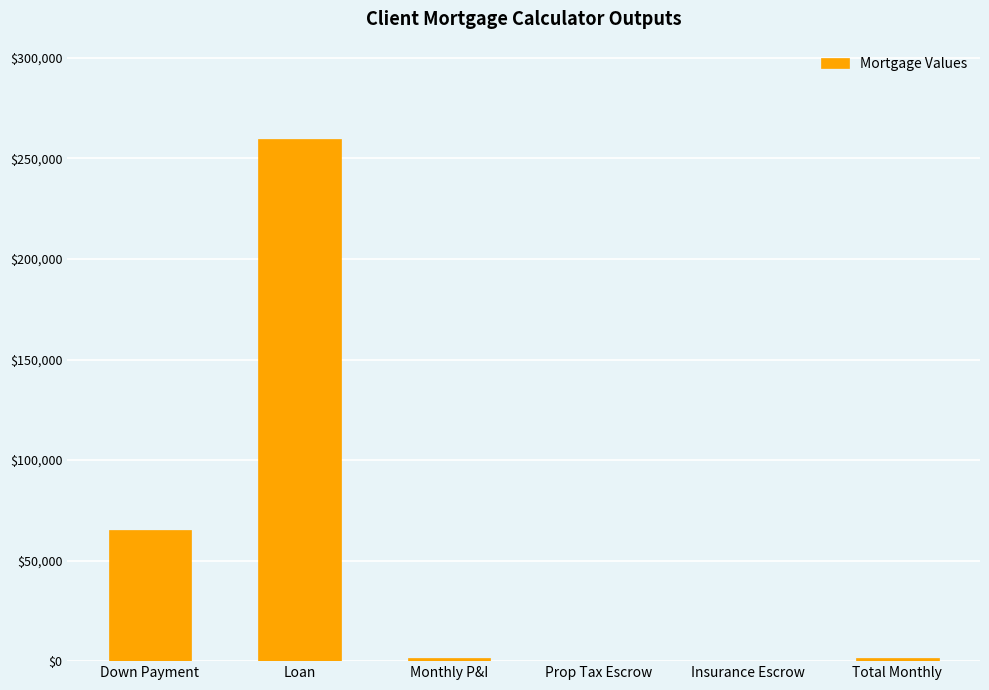

Which has a higher value, Monthly P&I or Down Payment?

Down Payment